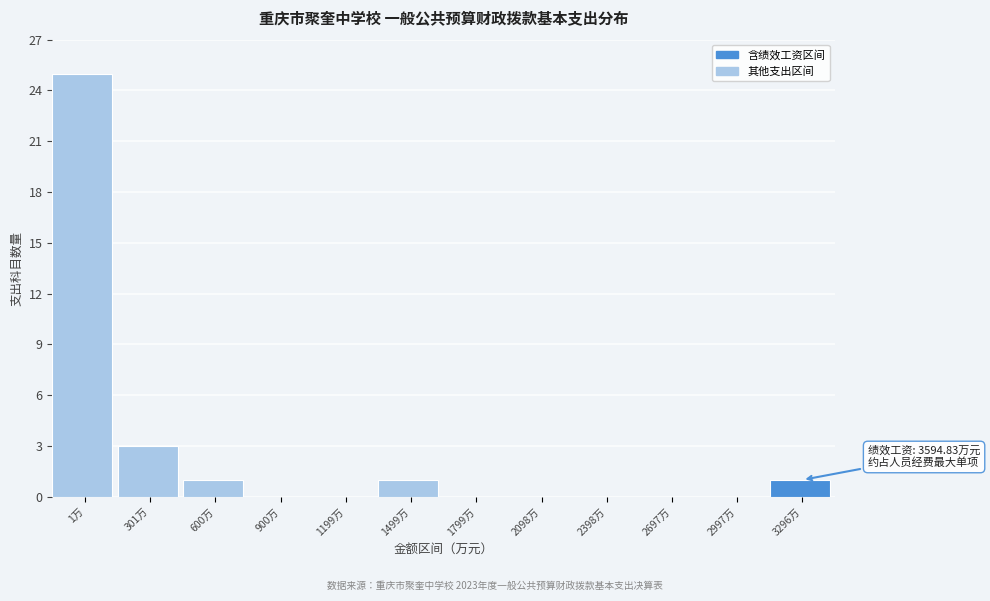

Reading right to left, list all the values displayed in this chart.

3296万=1	2997万=0	2697万=0	2398万=0	2098万=0	1799万=0	1499万=1	1199万=0	900万=0	600万=1	301万=3	1万=25